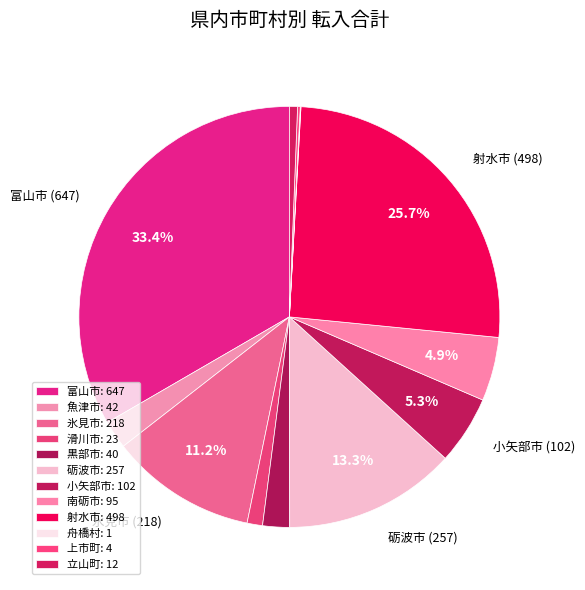

Combined, what portion of the pie is 魚津市 and 小矢部市?

7.4%